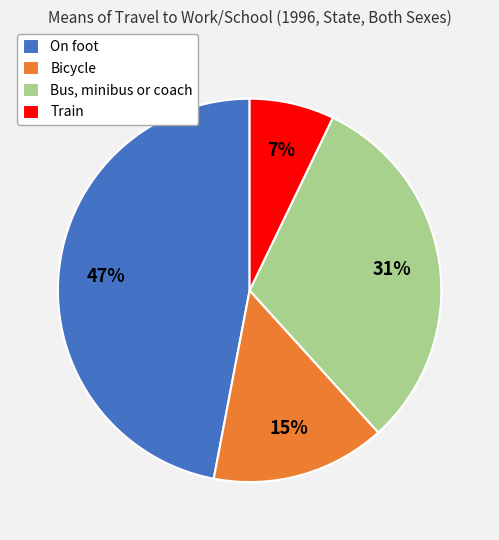

Is the sum of Bicycle and On foot greater than half?

Yes